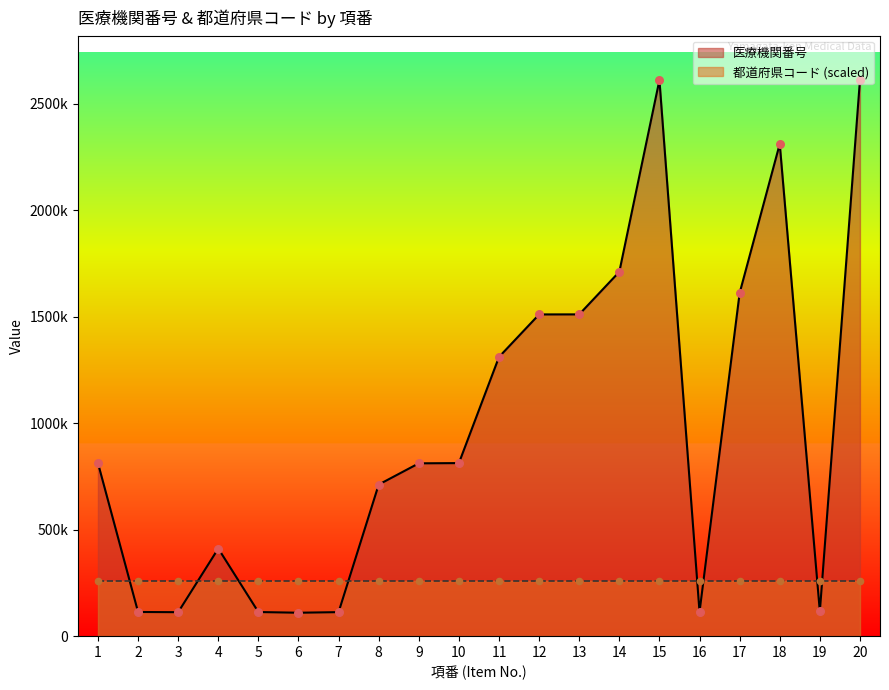

Which has a higher value, 5 or 15?

15